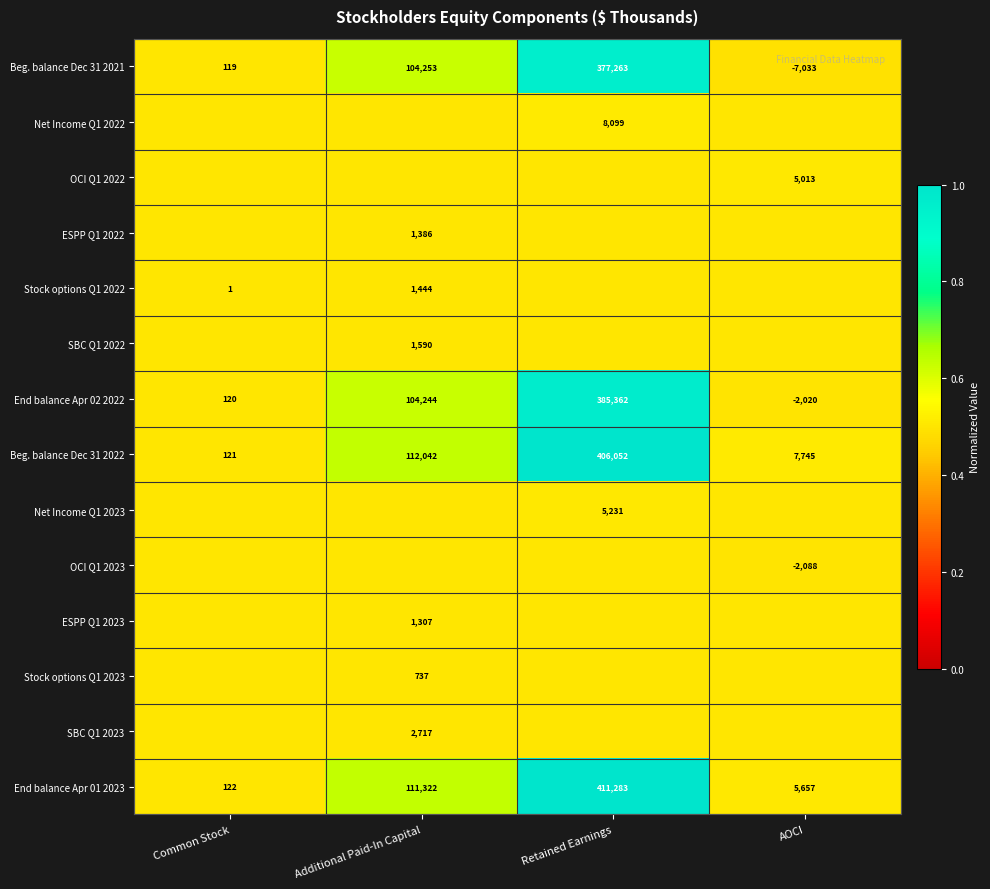

What is the minimum value shown in the chart?

0.5